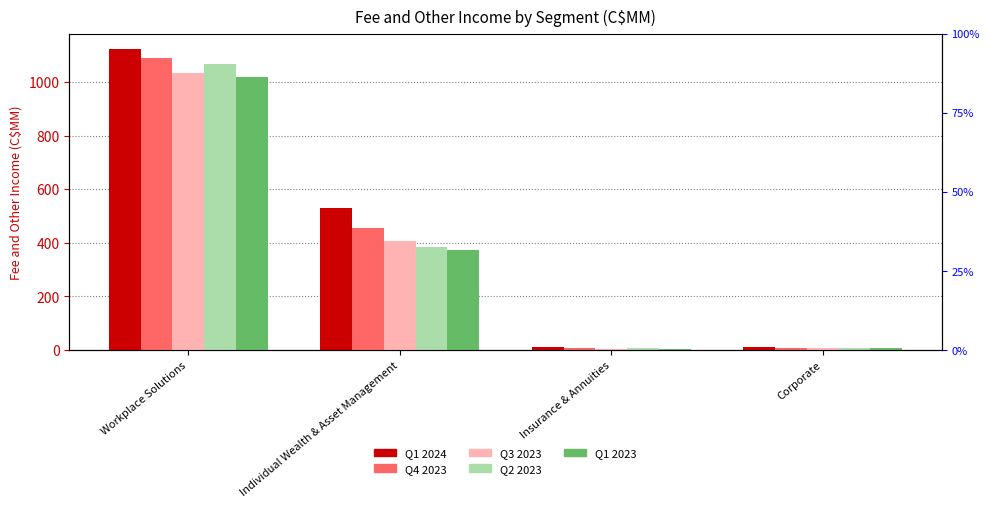

Where does the Q1 2023 series first go above 372?

Workplace Solutions